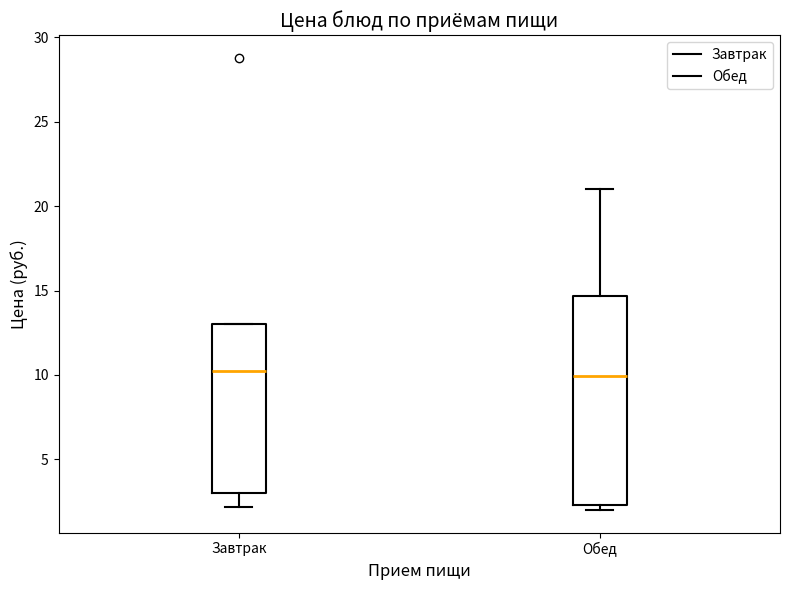

Comparing the boxes themselves (not the whiskers), which one is the tallest?

Обед